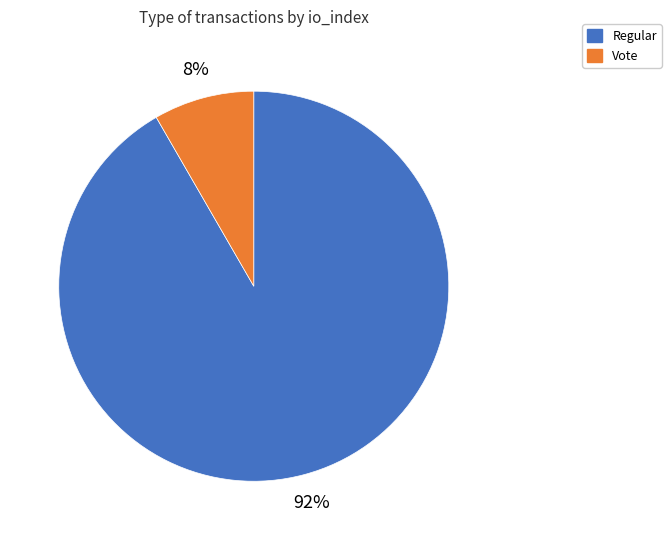

How many segments does this pie chart have?

2